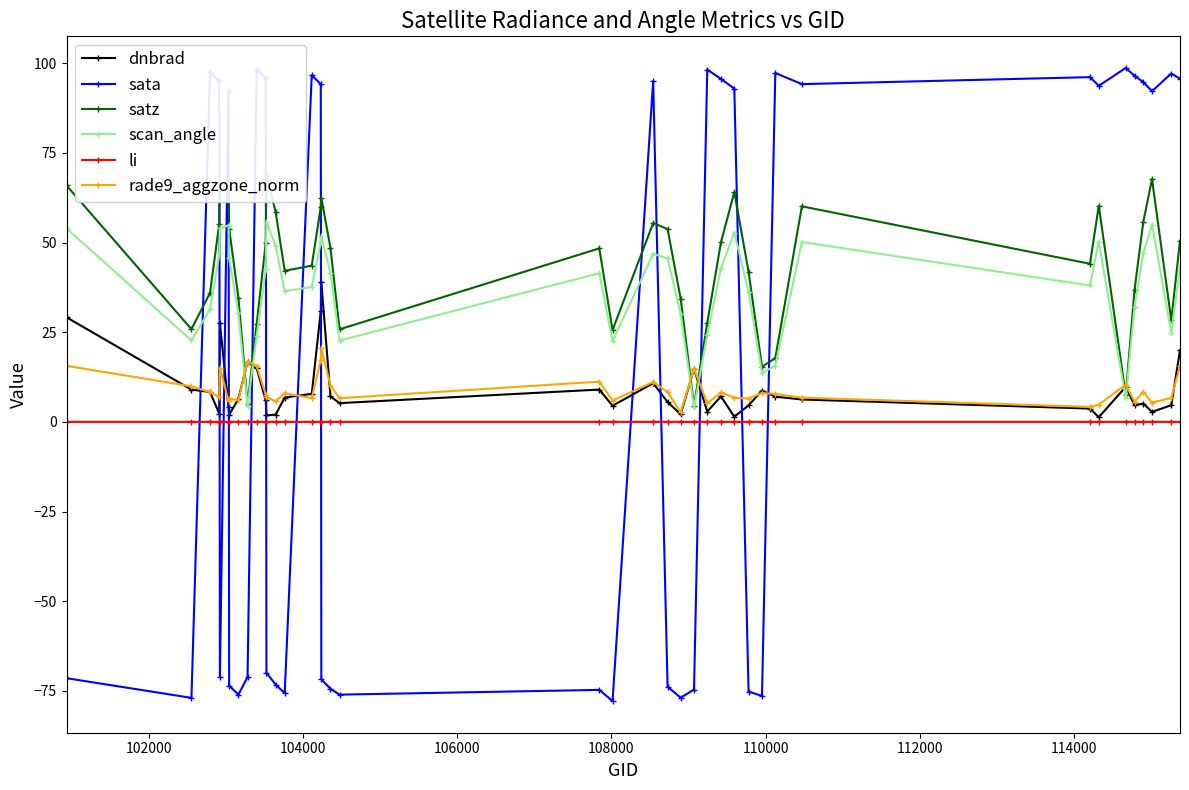

True or false: li and scan_angle intersect in this chart.

False